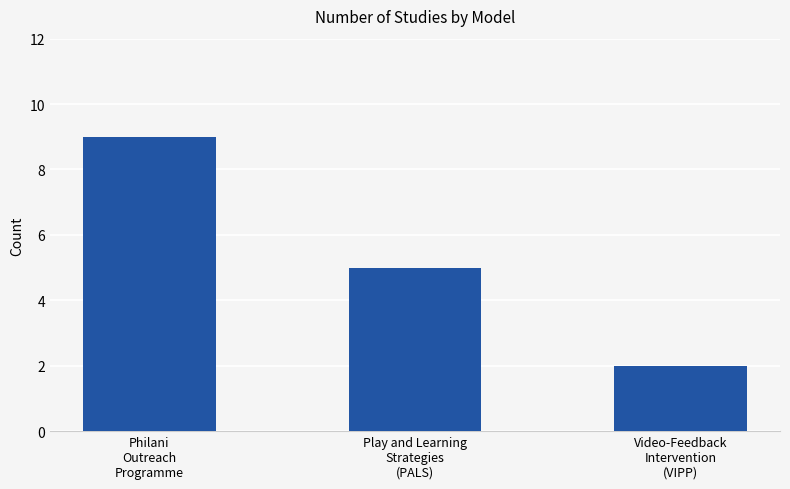

Which has a higher value, Video-Feedback
Intervention
(VIPP) or Philani
Outreach
Programme?

Philani
Outreach
Programme